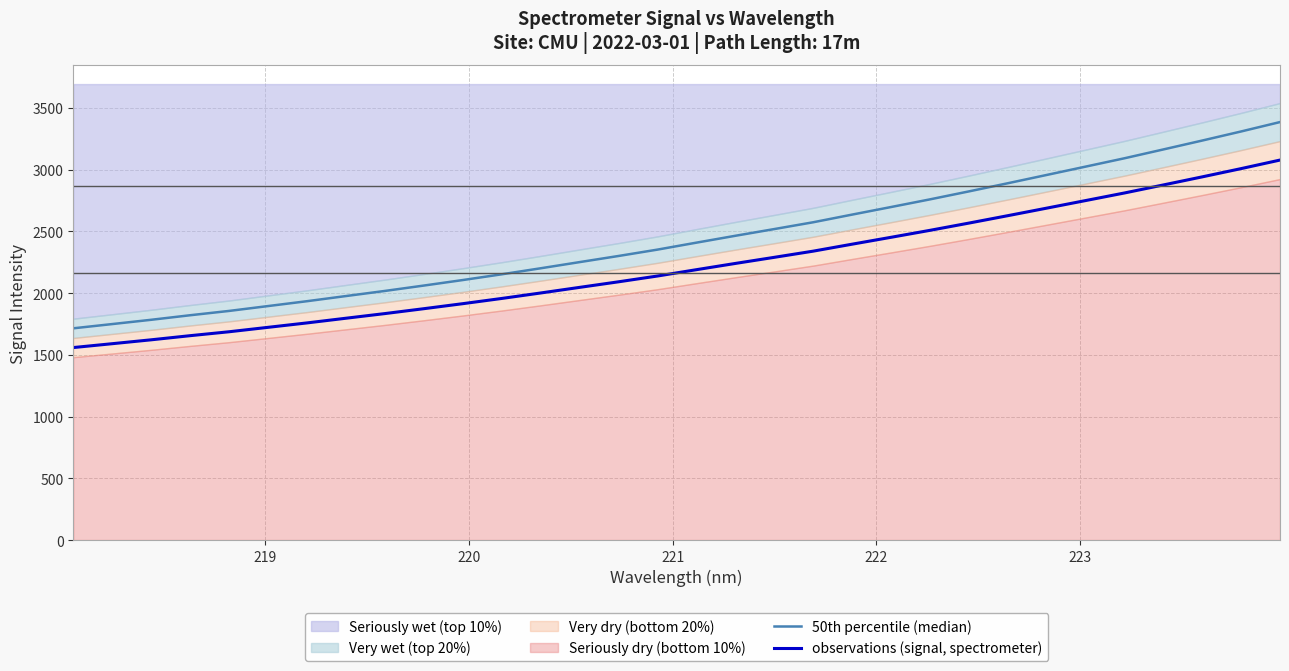

What is the value of the 50th percentile (median) point at the 2nd from the left?

1748.9